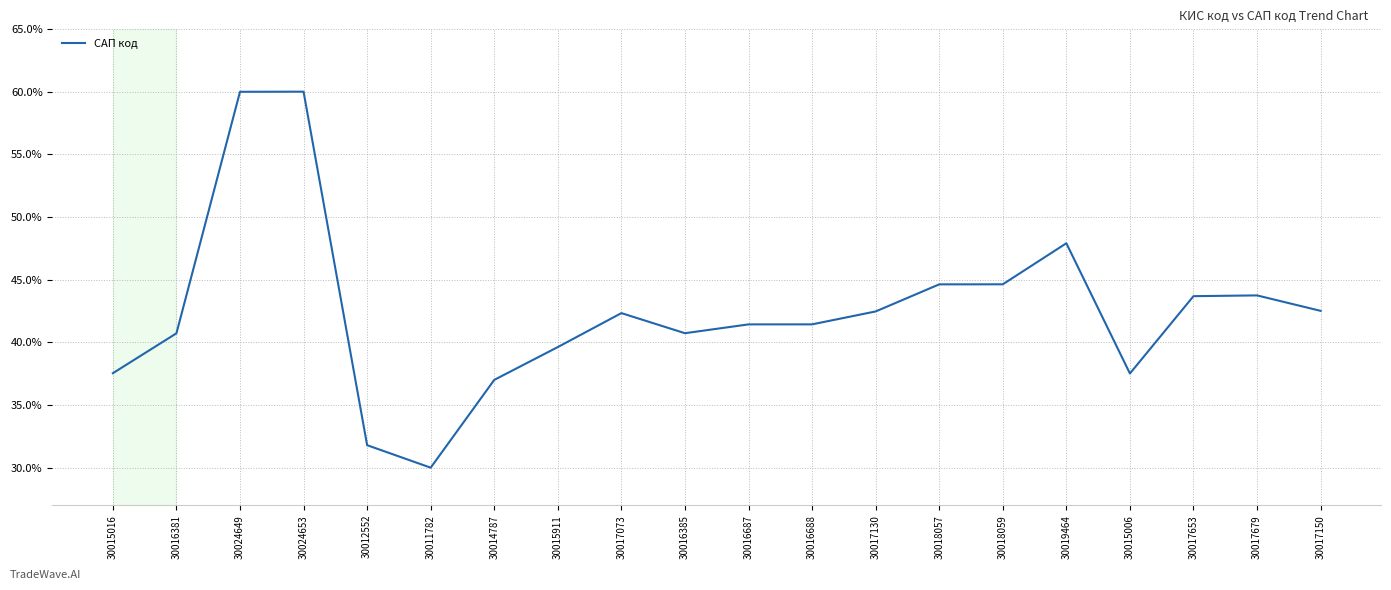

What position from the right is 30017130?

8